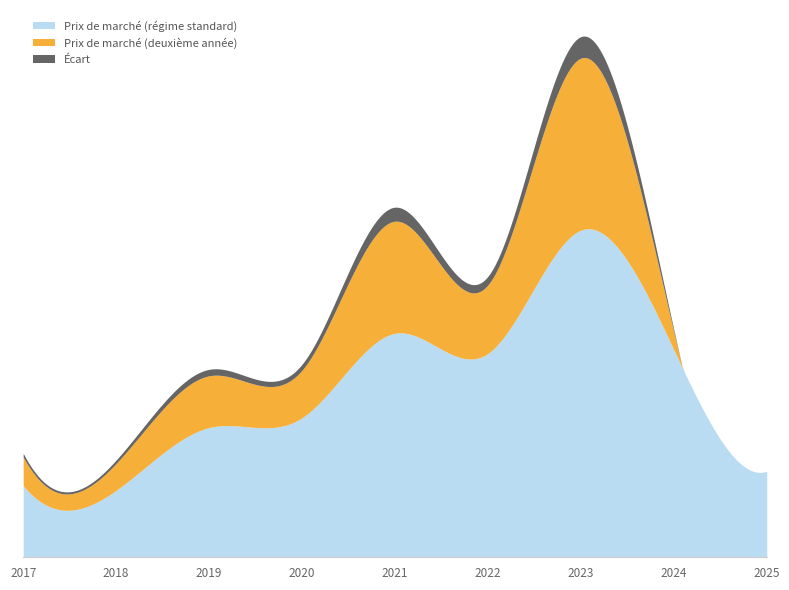

The value of Prix de marché (deuxième année) at 2021 is 62886.1. True or false?

False